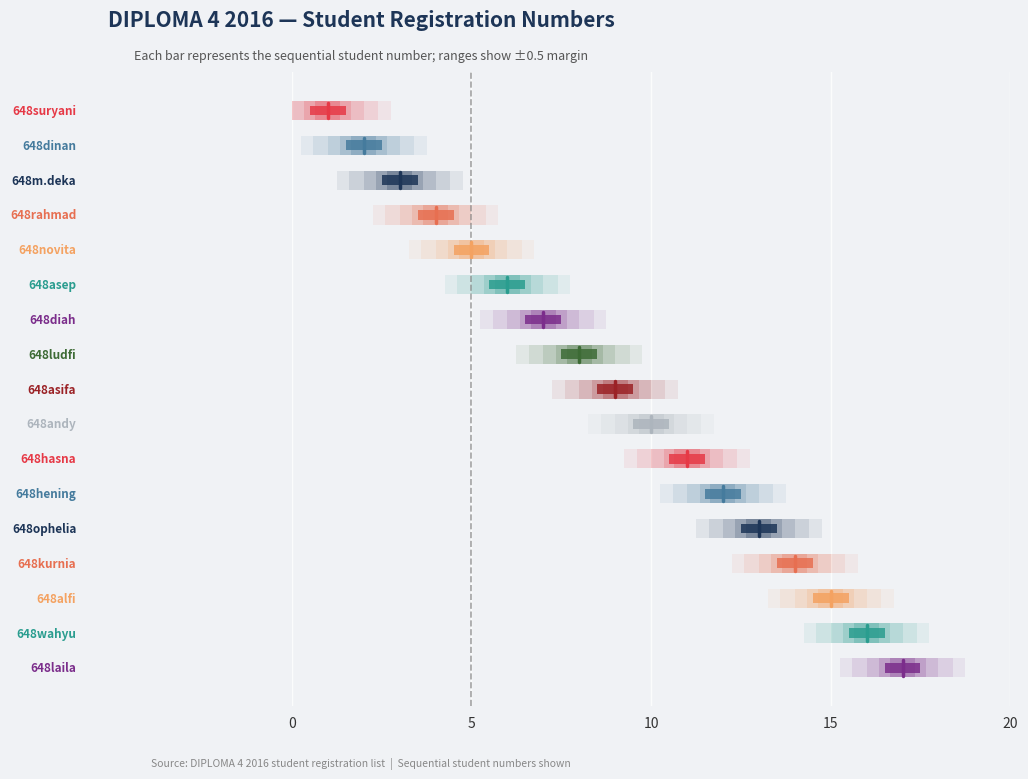

Does the chart contain stacked bars?

No